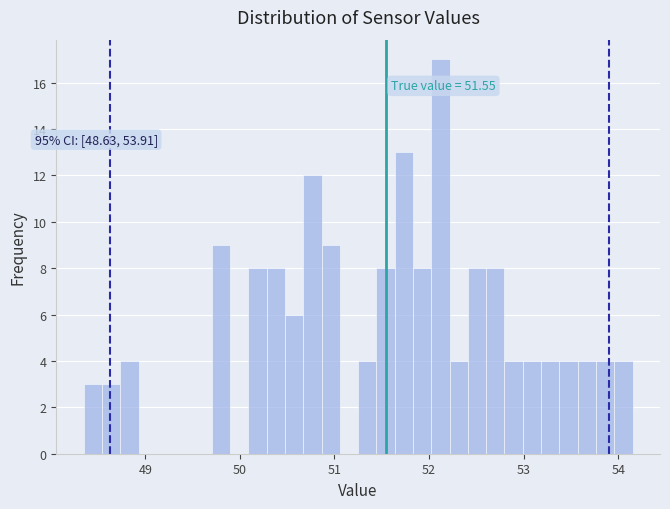

Around what value on the x-axis is the tallest bar? Give the approximate position of its centre, as read against the axis.

52.1